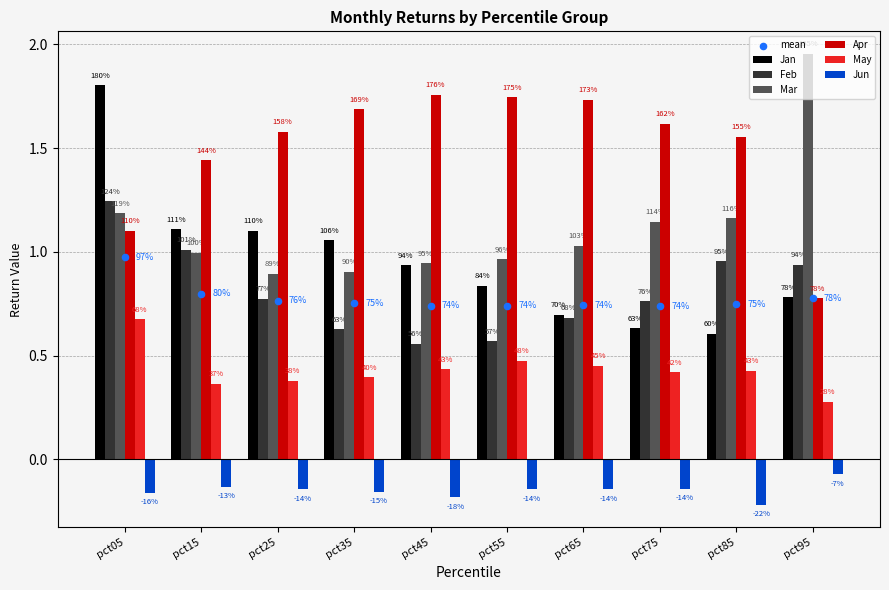

Is the value of Jun at pct35 greater than the value of Mar at pct25?

No